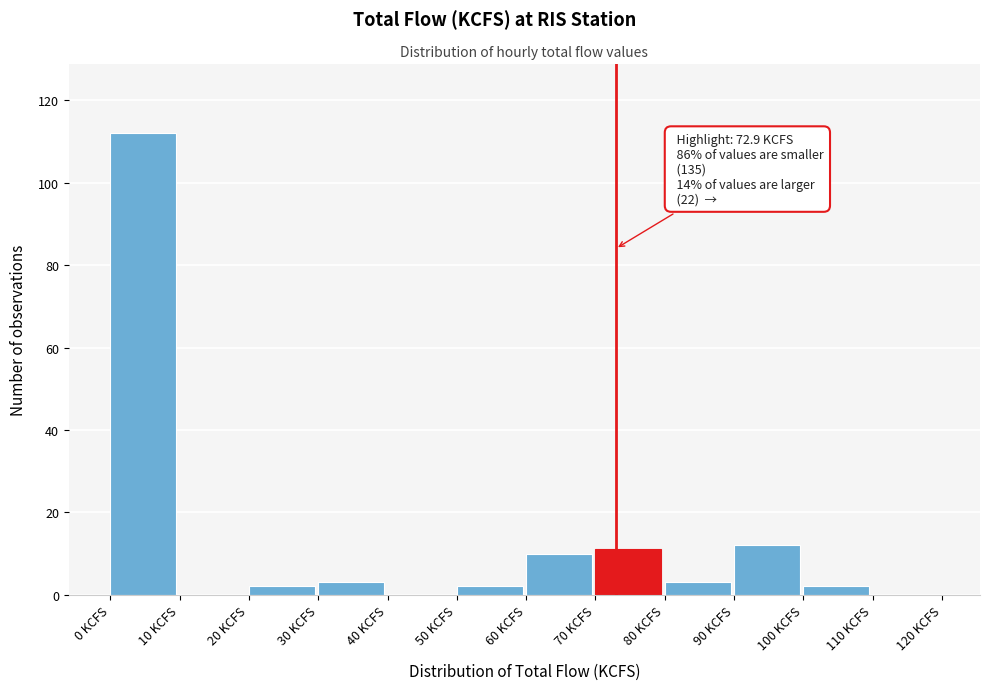

Over which range of the x-axis is the bar tallest?

0 to 10